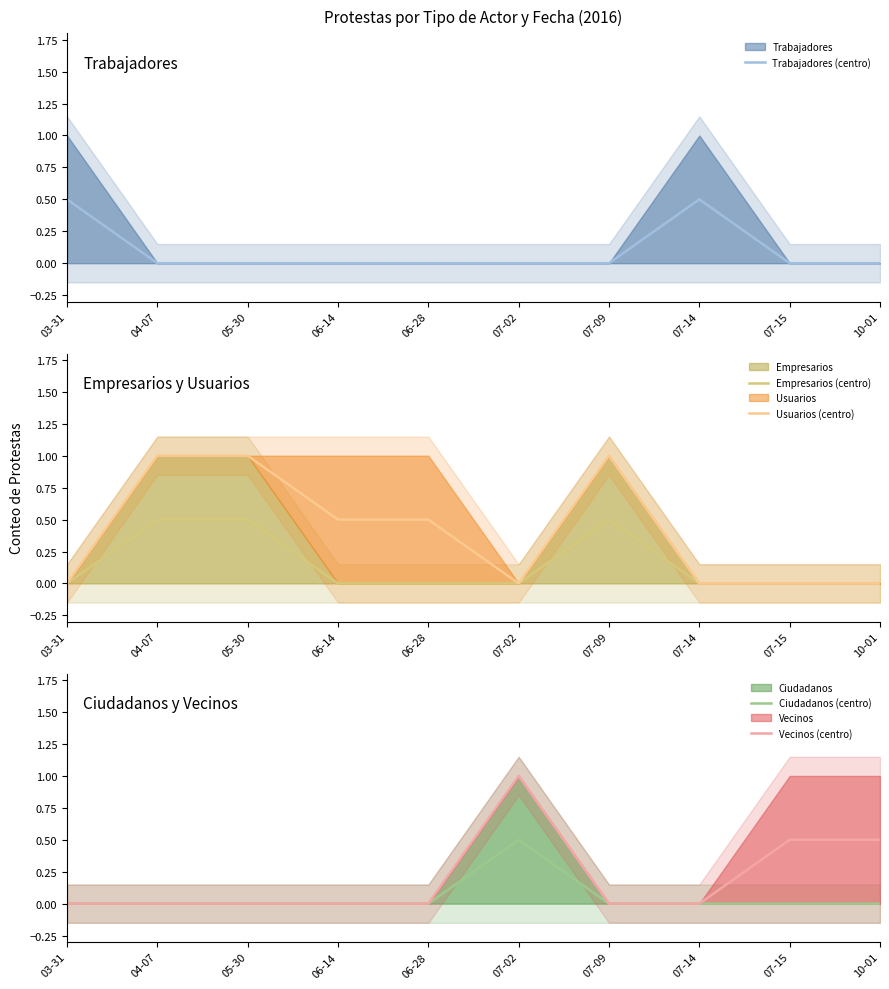

Rank the series at 06-14 from lowest to highest value.

Trabajadores (centro), Empresarios (centro), Ciudadanos (centro), Vecinos (centro), Usuarios (centro)